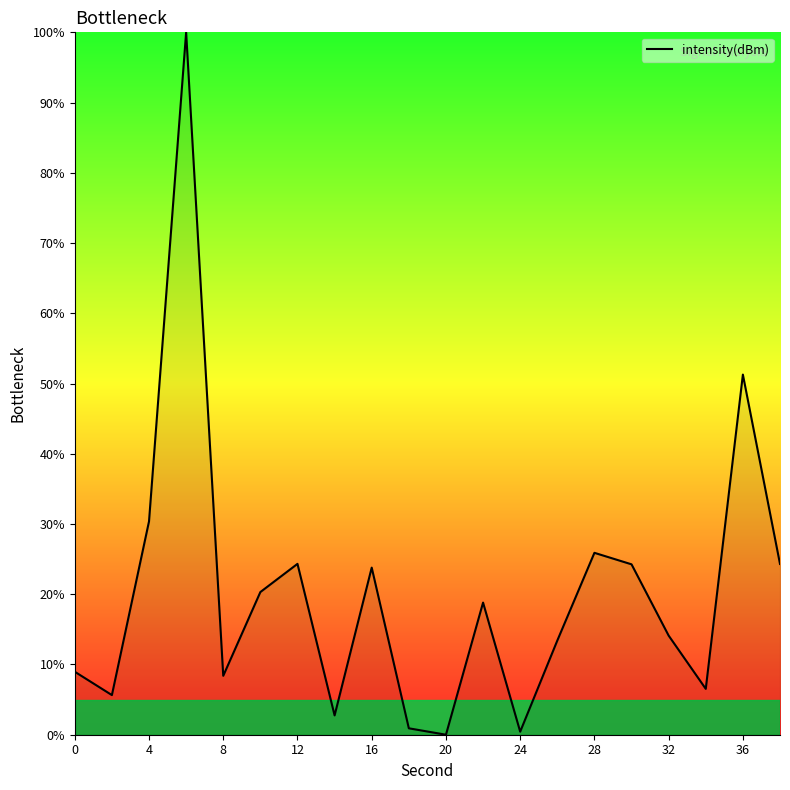

What is the difference between the maximum and minimum values?

100.0